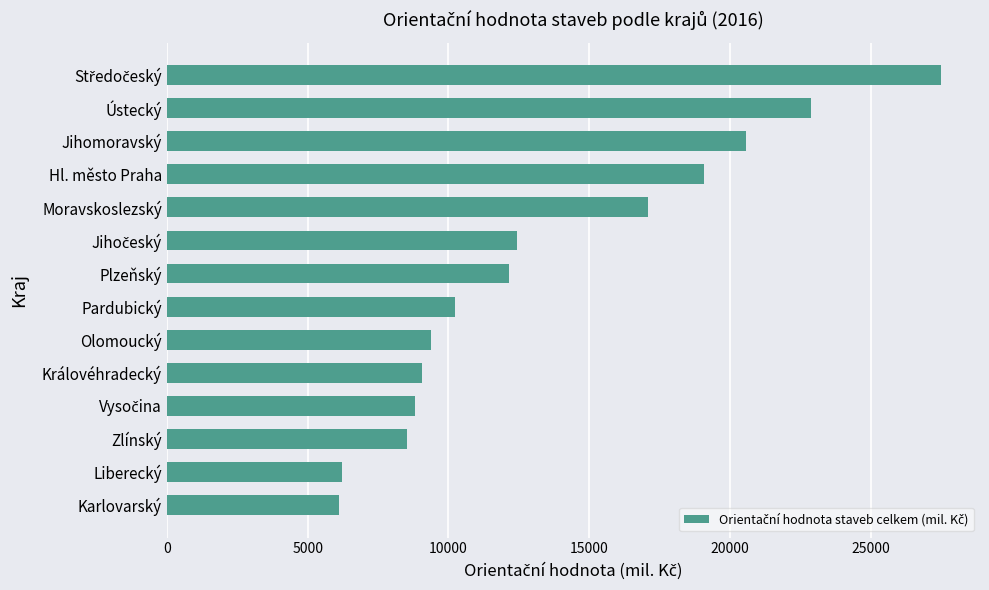

What is the average value?

13573